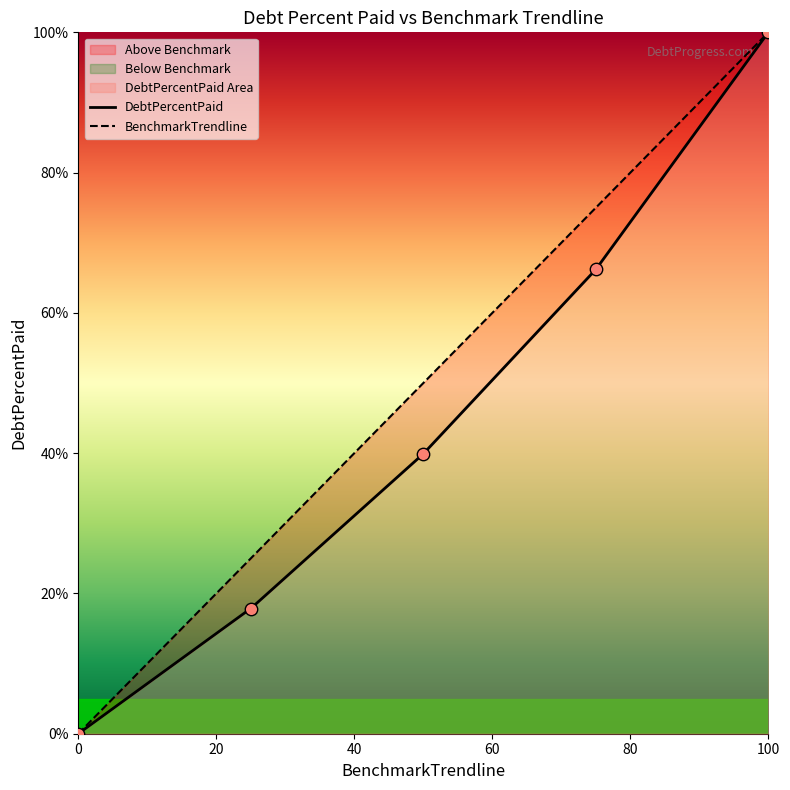

Approximately how many times larger is the value at Q1 compared to Q2?

0.4